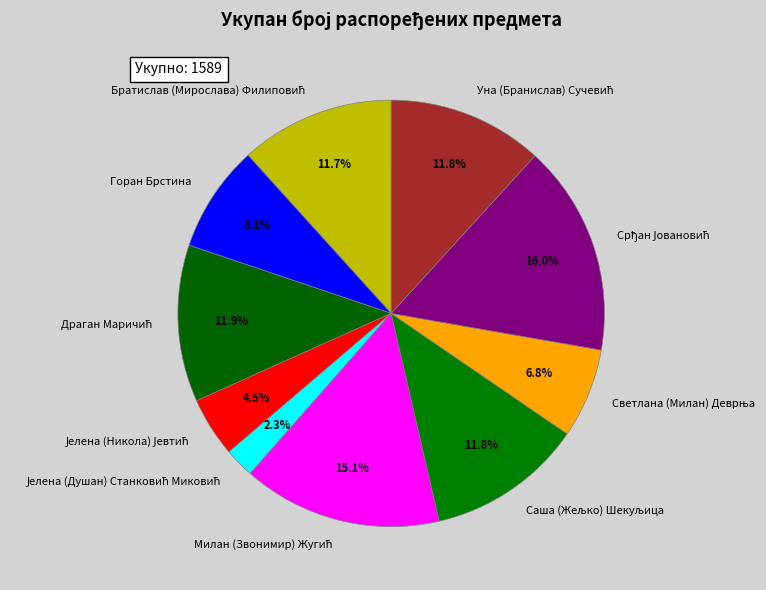

How many segments does this pie chart have?

10